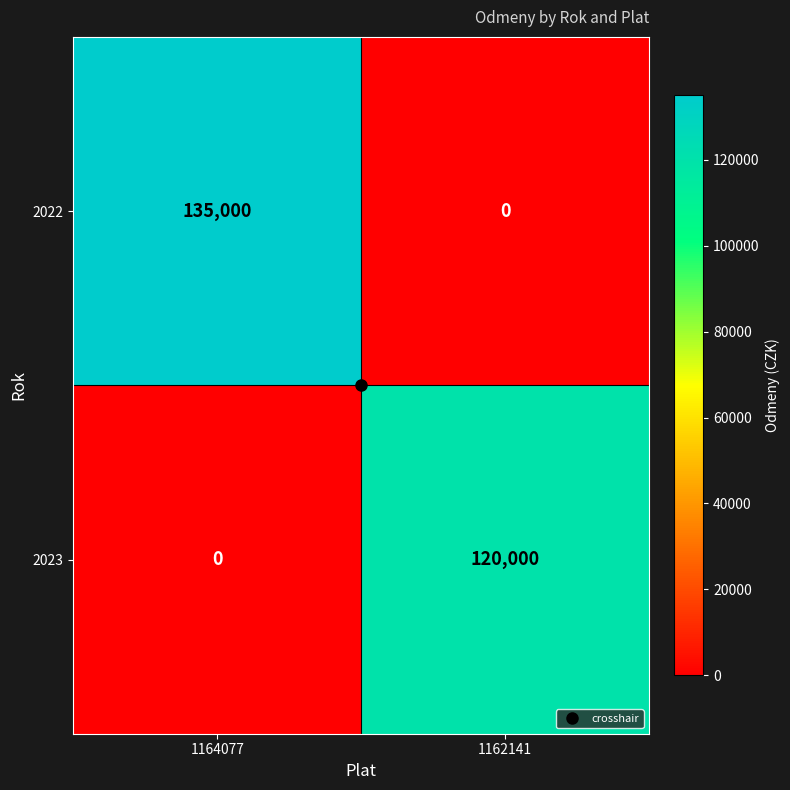

True or false: 2022 has a value of 193543 at 1164077.

False